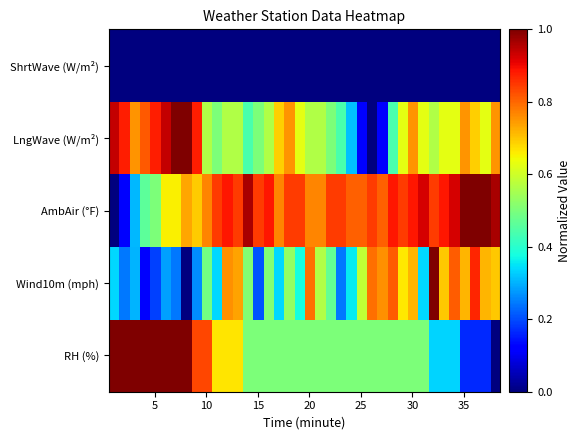

At how many categories does at least one series exceed 0?

38